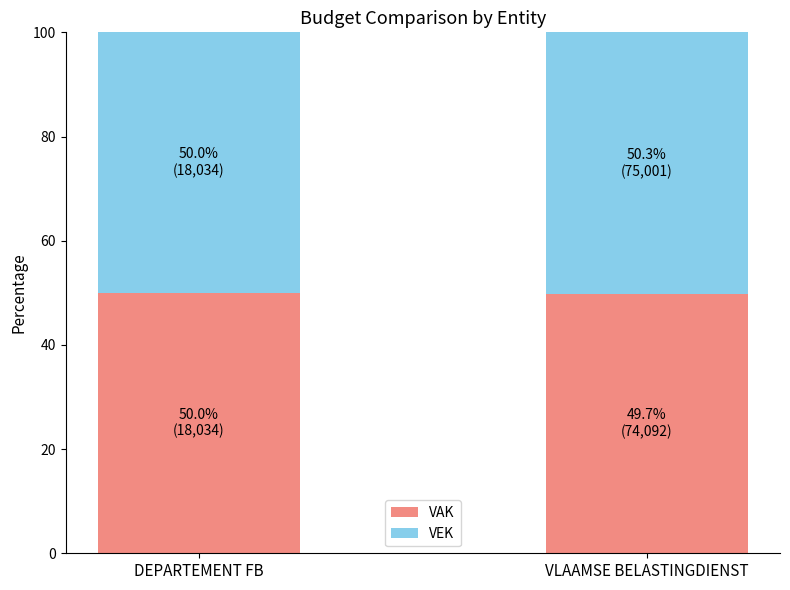

What is the total value across all series at VLAAMSE BELASTINGDIENST?

100.0